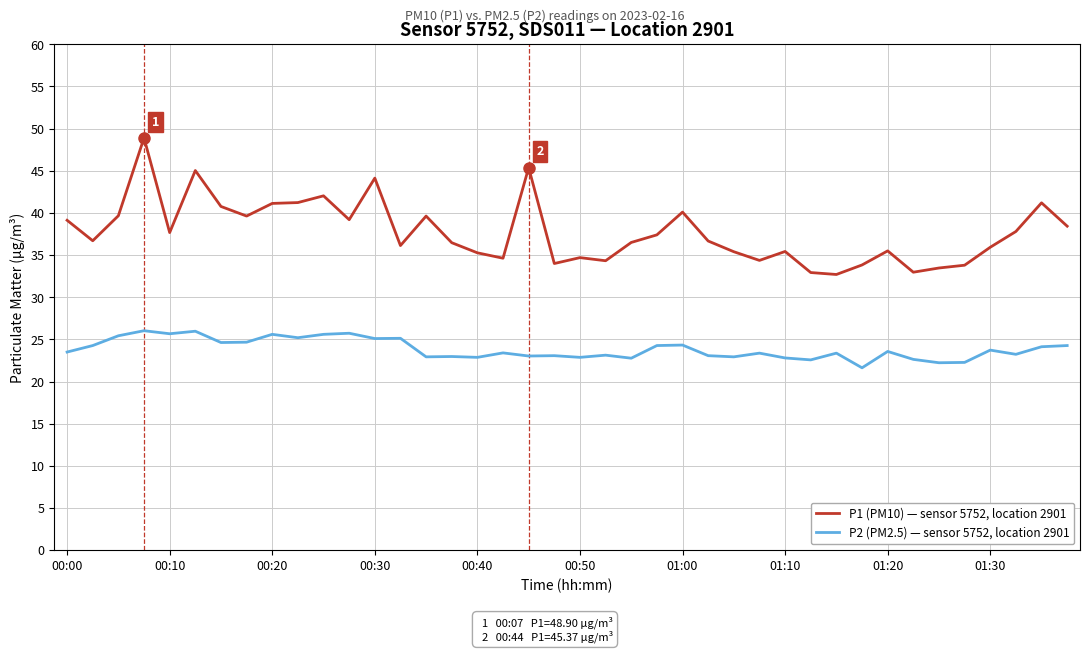

What is the minimum value for P1 (PM10) — sensor 5752, location 2901?

32.7